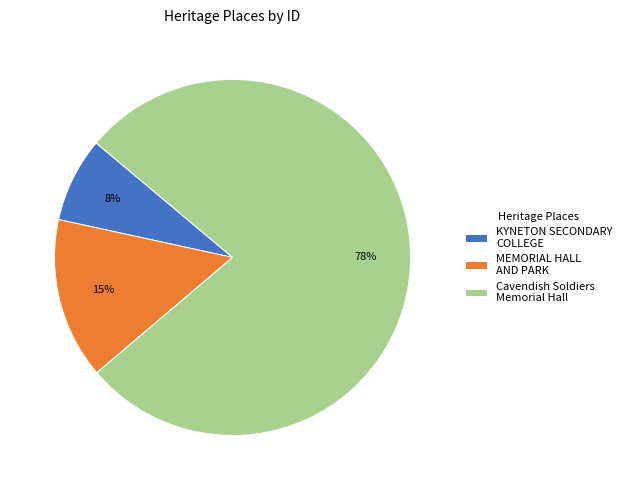

Which category has the smallest portion of the pie?

KYNETON SECONDARY COLLEGE